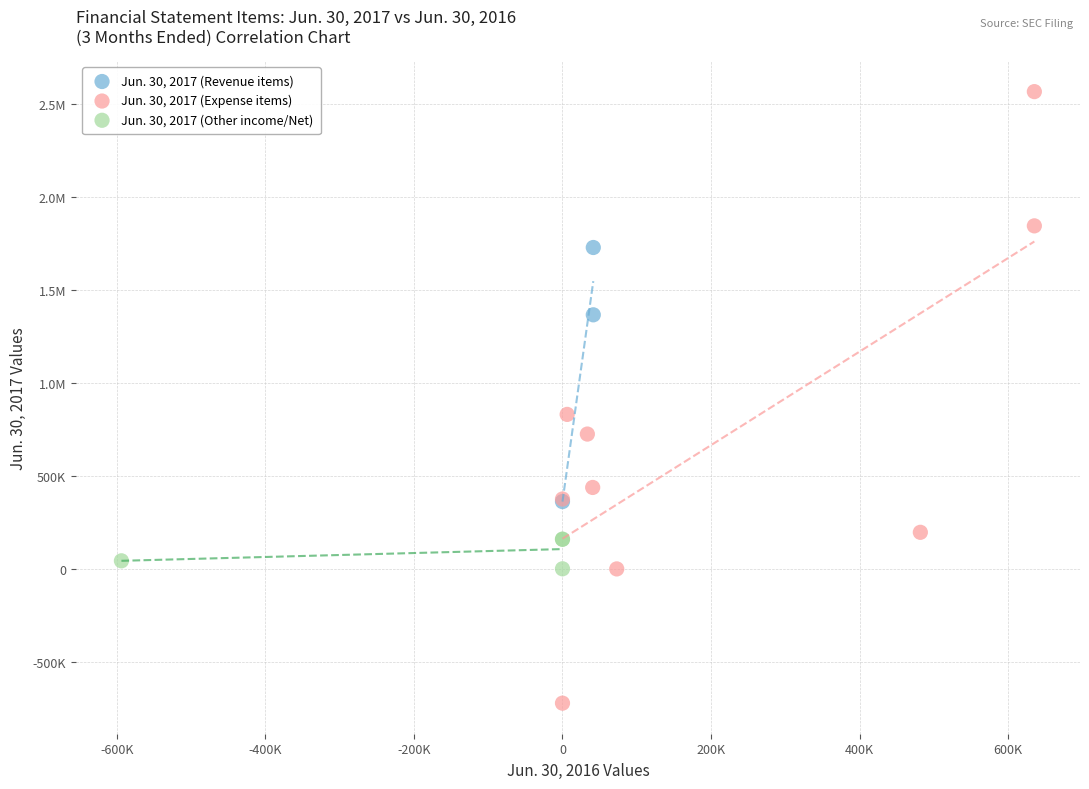

What are all the series names shown in the legend?

Jun. 30, 2017 (Revenue items), Jun. 30, 2017 (Expense items), Jun. 30, 2017 (Other income/Net)